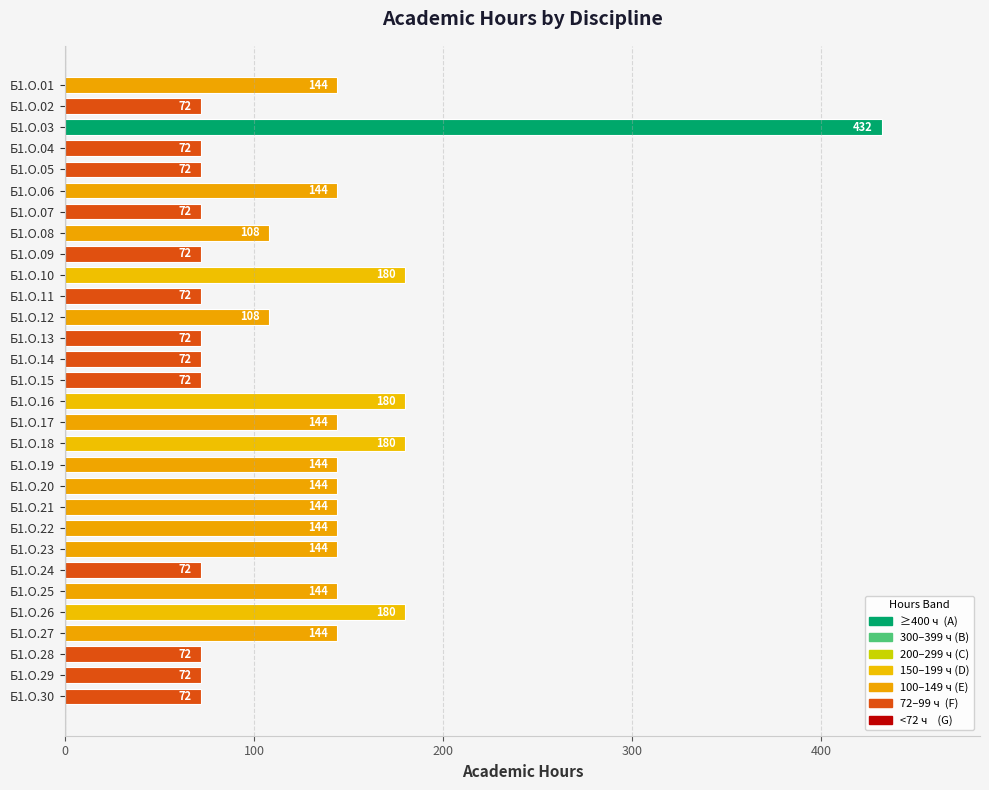

What is the average value?

125